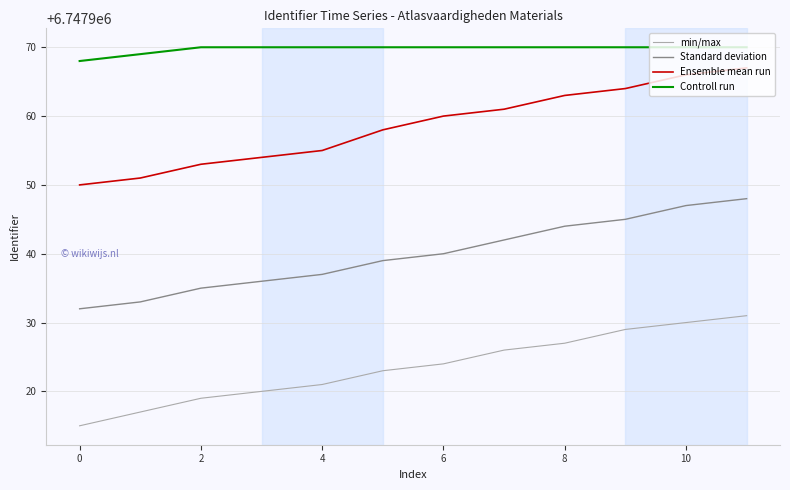

True or false: Standard deviation and min/max cross at least once.

False